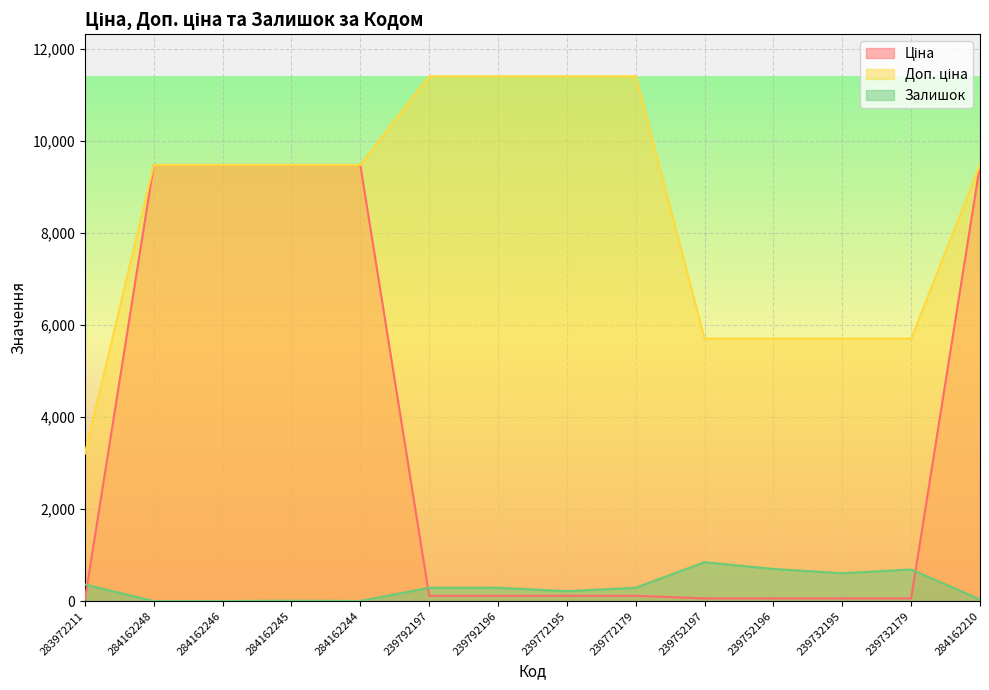

Which series has the largest total across all categories?

Доп. ціна